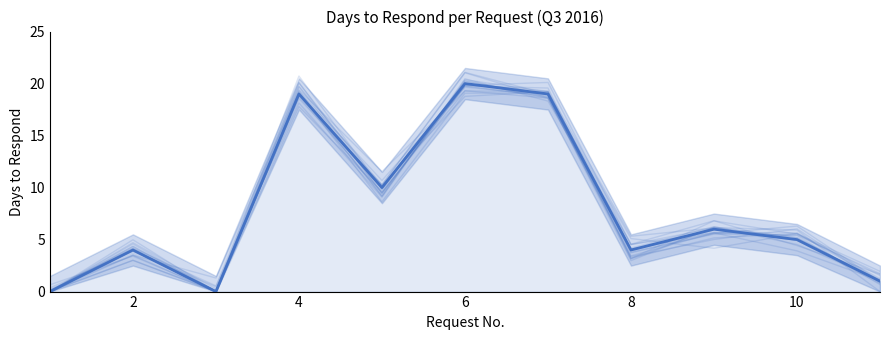

What is the value of the 8th point from the left?

4